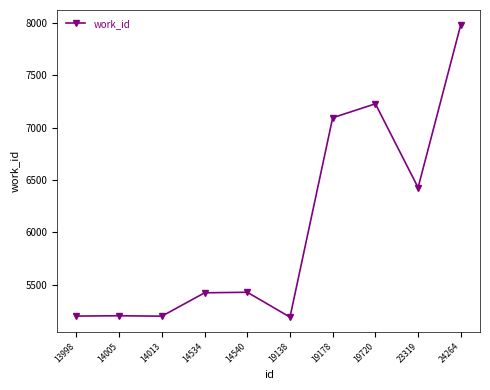

At which label is the value closest to 6587?

23319